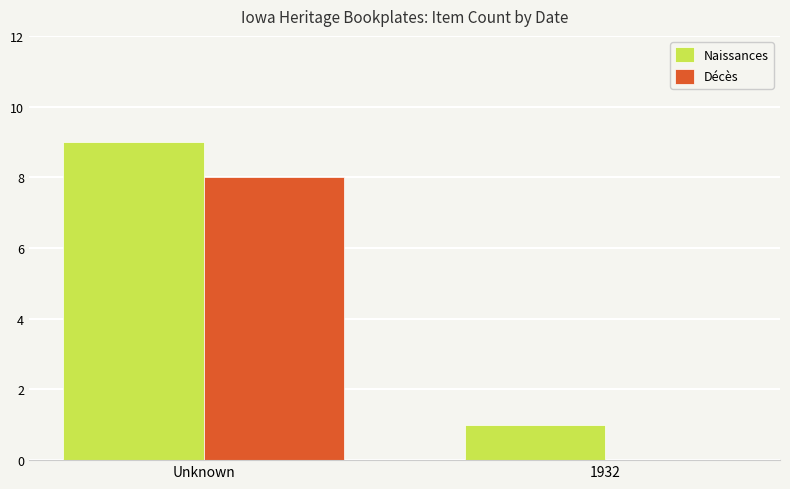

What is the average value of the Décès series?

4